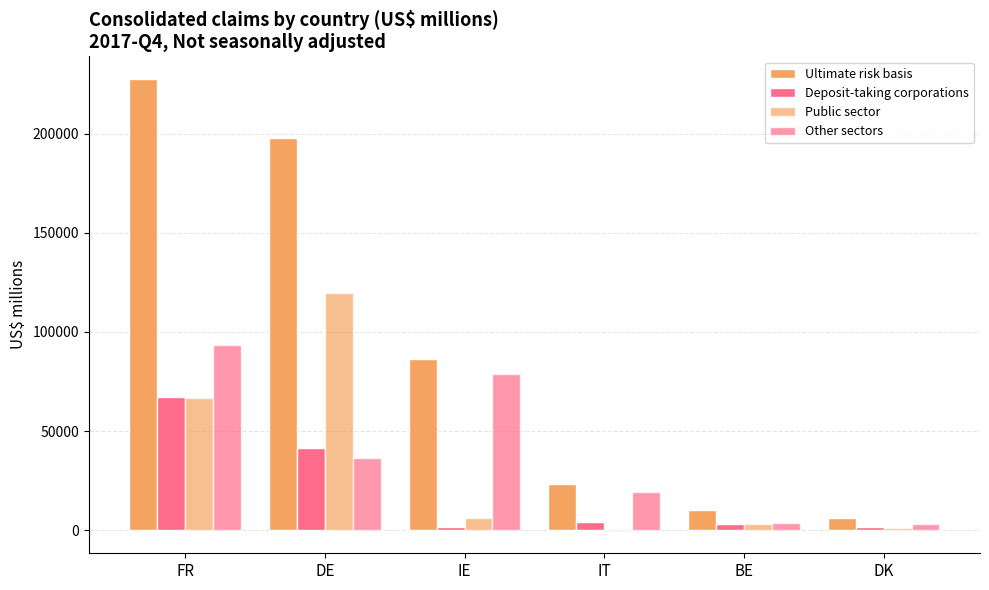

Which category has the highest value in the Ultimate risk basis series?

FR